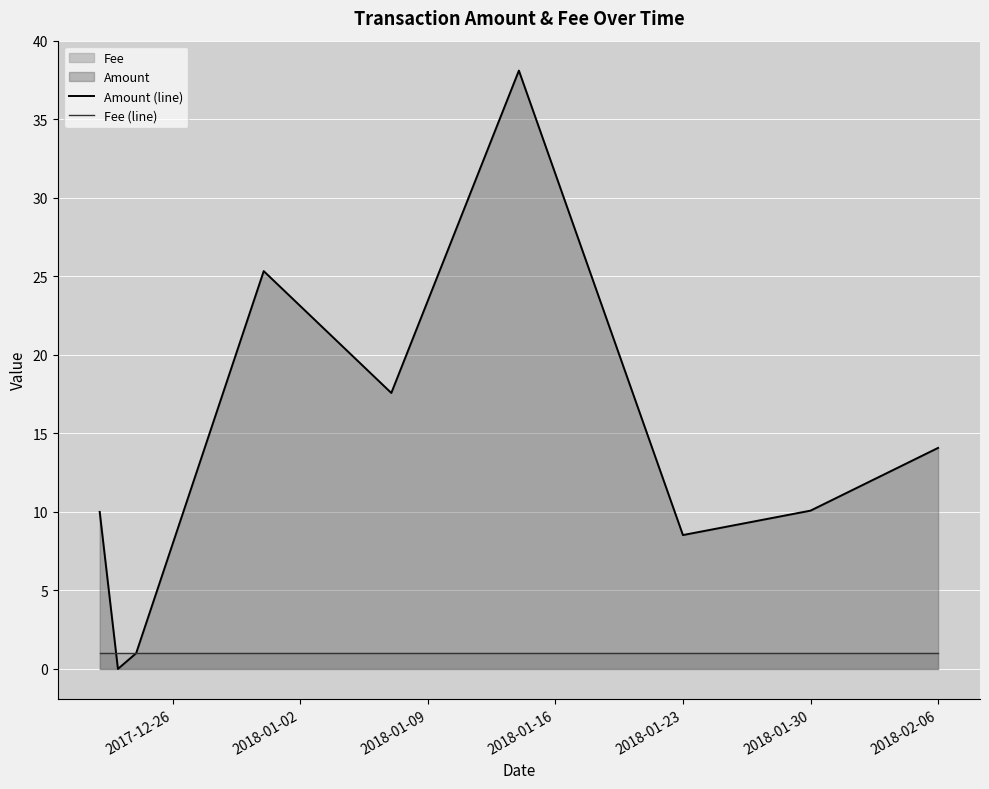

Is it true that Amount (line) equals 14.1 at 2018-02-06?

True